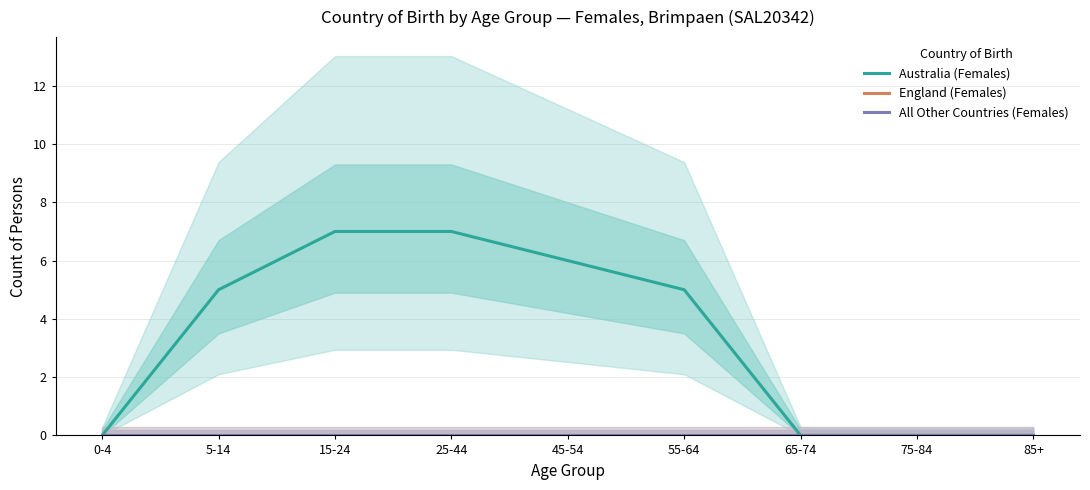

What is the value of the Australia (Females) point at the 2nd from the left?

5